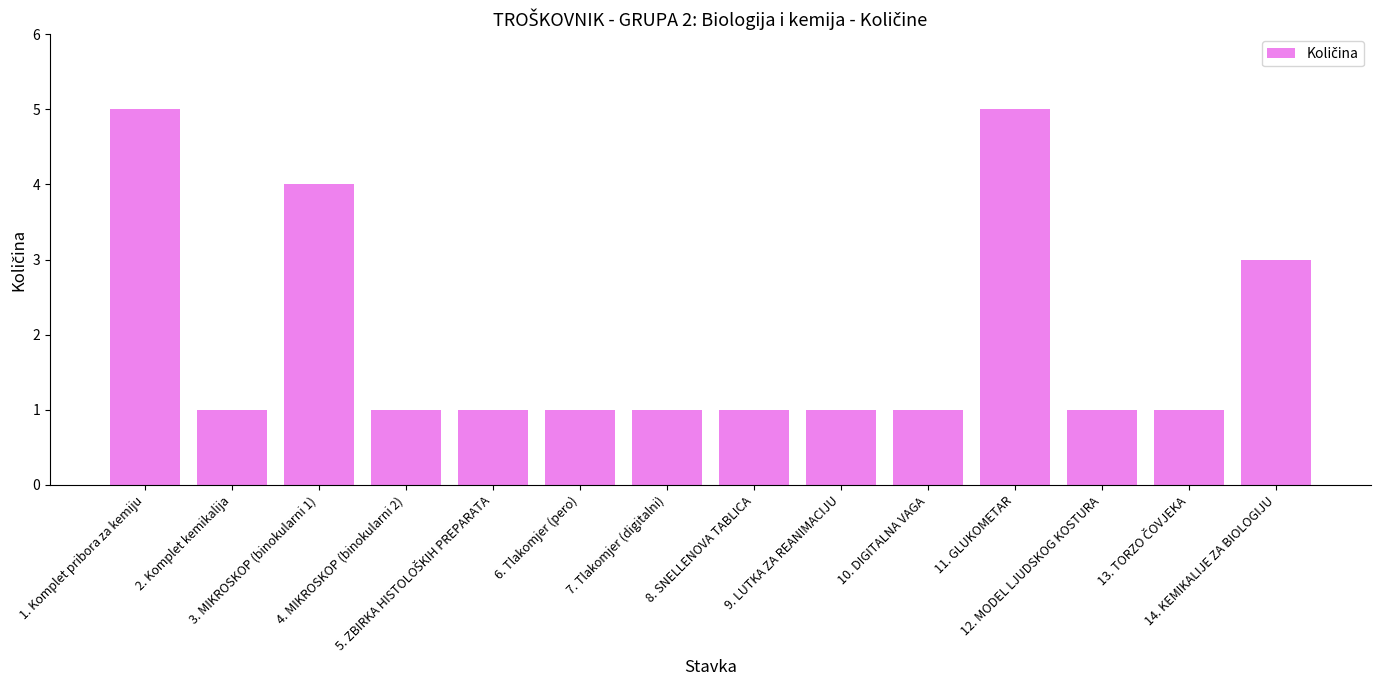

Is it true that the value at 2. Komplet kemikalija is 1?

True